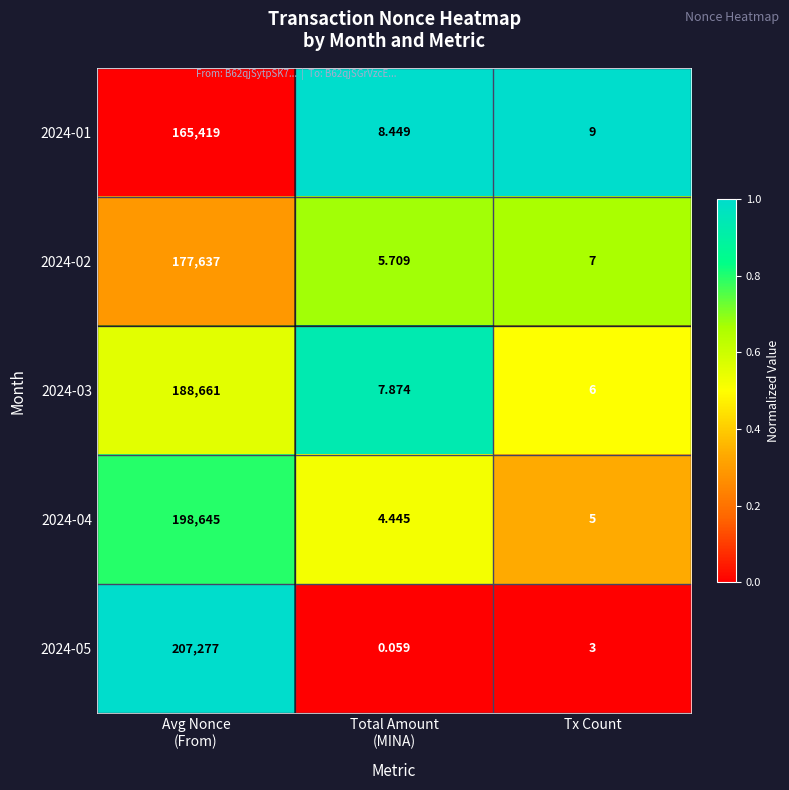

Which series has the largest total across all categories?

2024-05